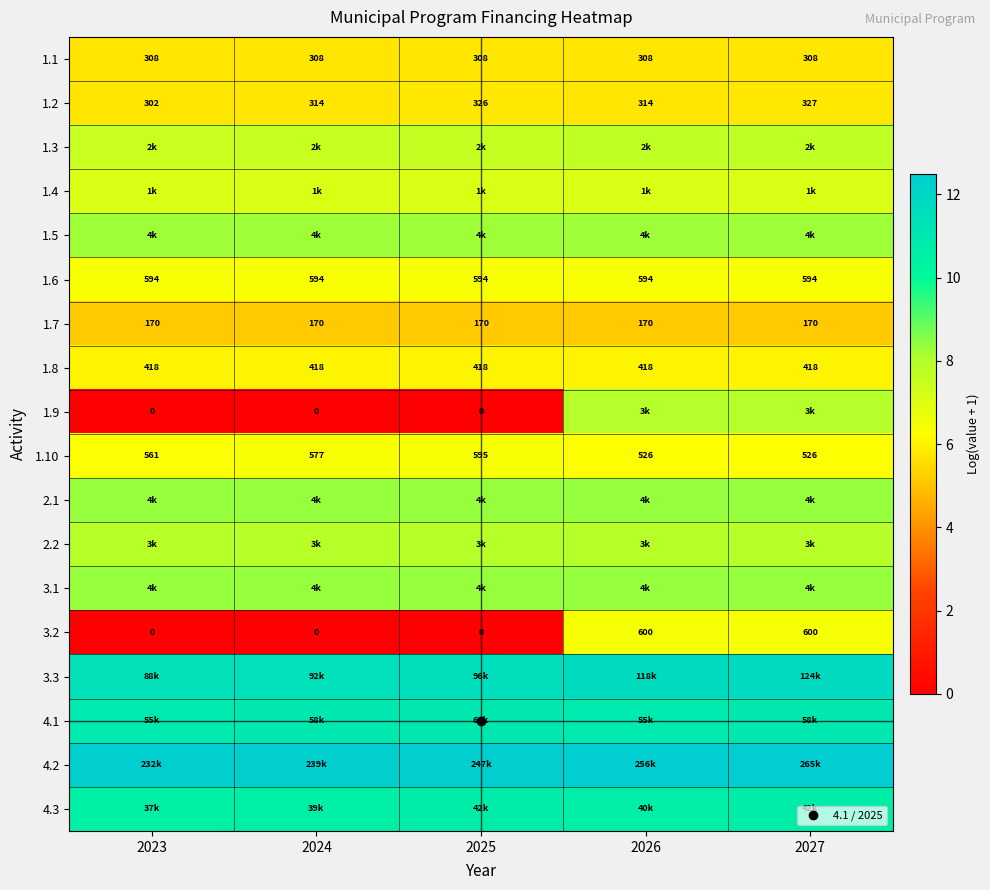

How many categories are shown in the chart?

5